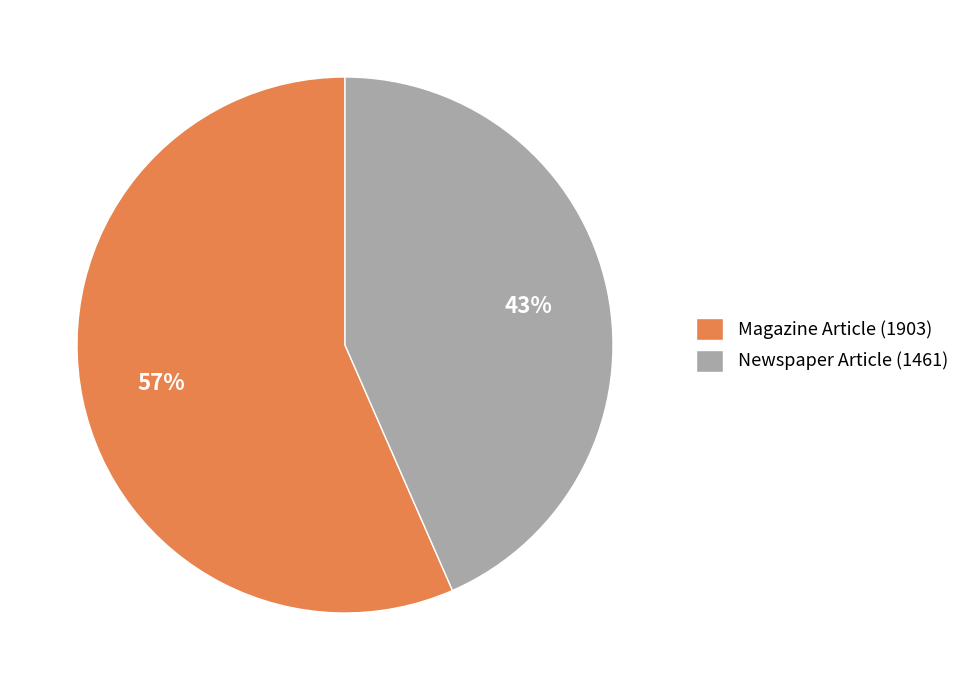

Rank the categories by value from lowest to highest.

Newspaper Article (1461), Magazine Article (1903)